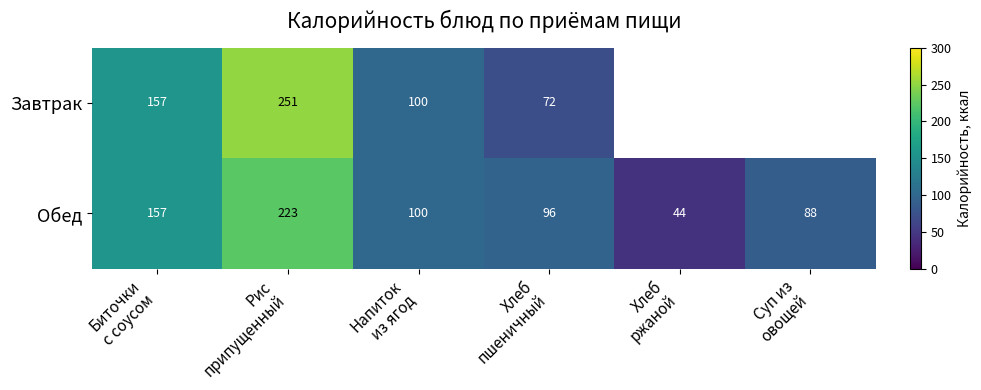

Rank the series by their maximum value, from highest to lowest.

Завтрак, Обед